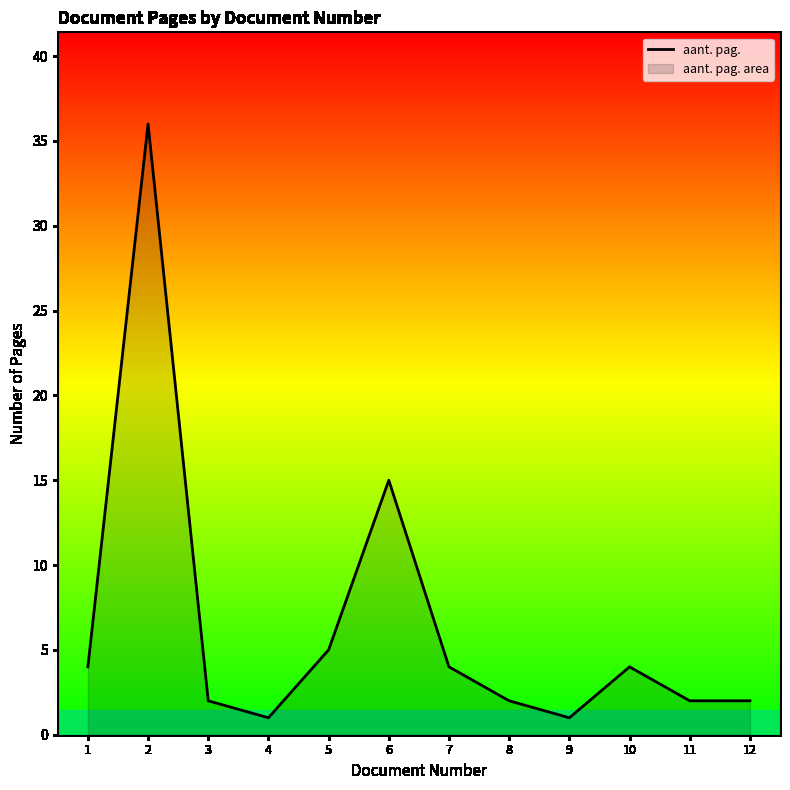

What is the value of the 7th point from the left?

4